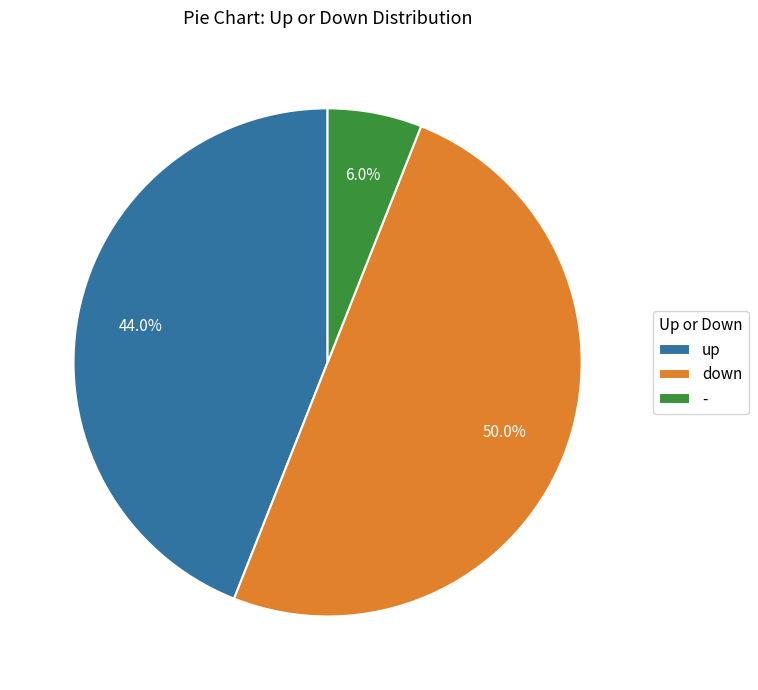

How many segments does this pie chart have?

3